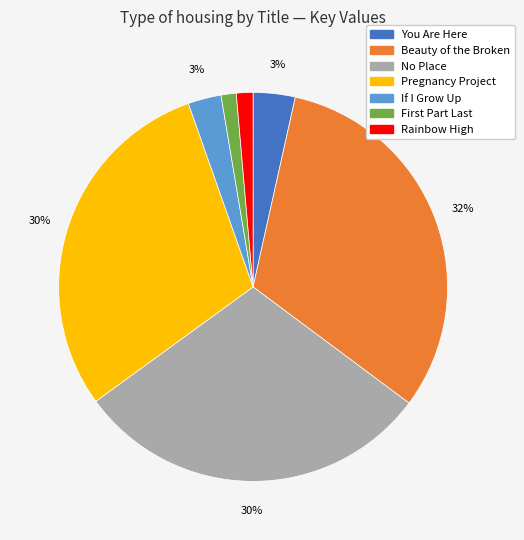

Between Pregnancy Project and Rainbow High, which is larger?

Pregnancy Project